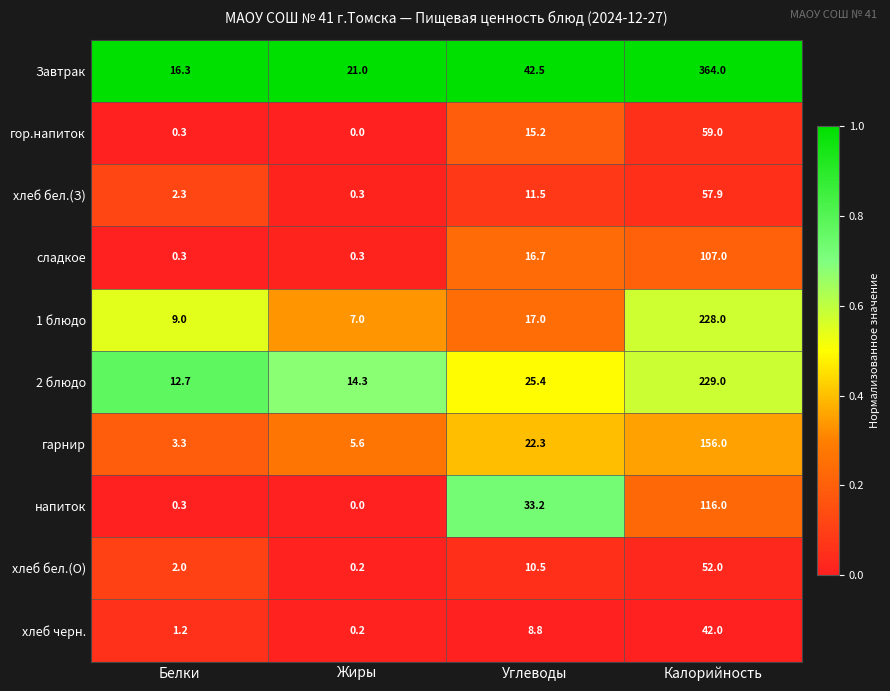

Which label corresponds to the smallest value in the chart?

Жиры